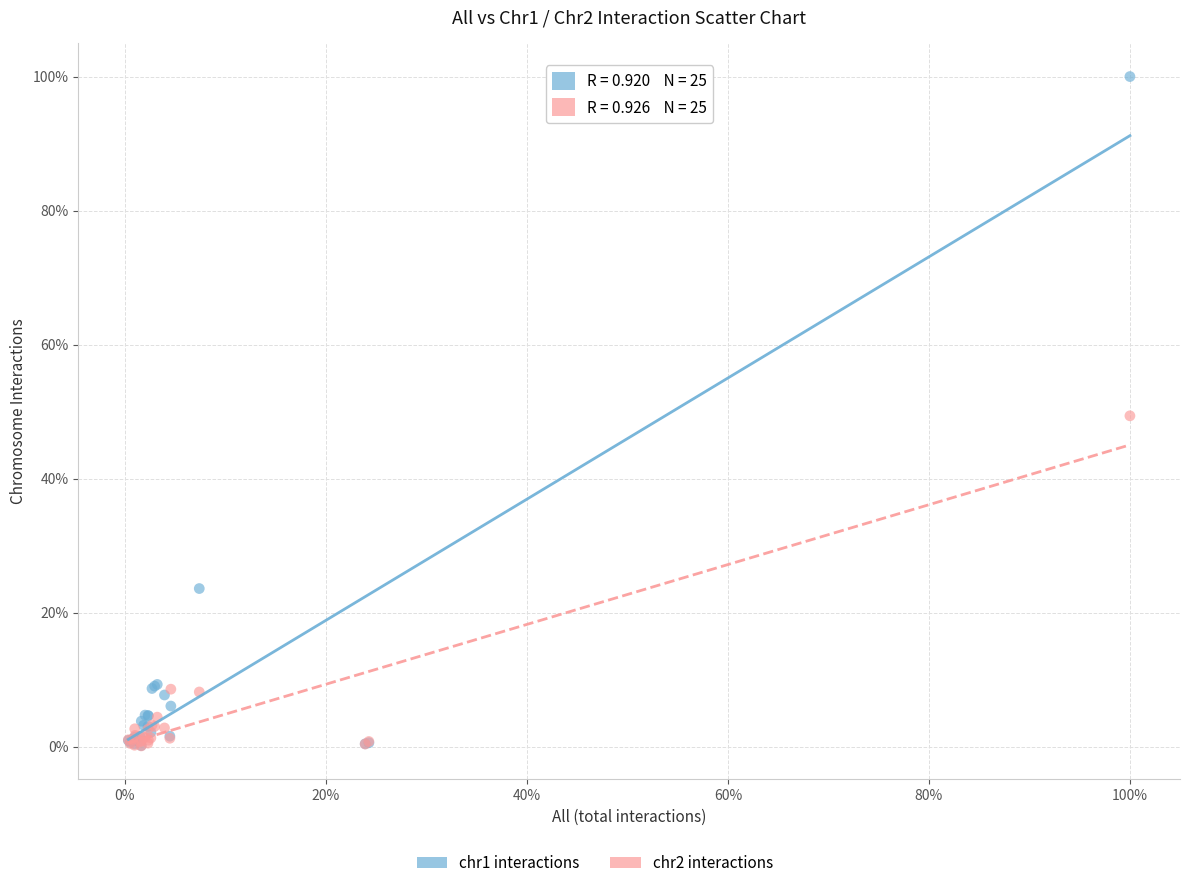

Which series reaches the maximum Y coordinate?

chr1 interactions